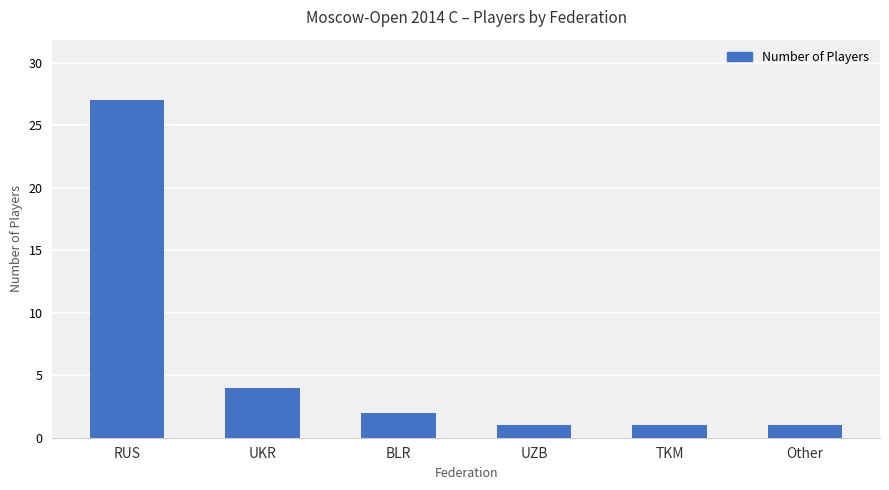

The chart shows a value of 1 at UZB. True or false?

True